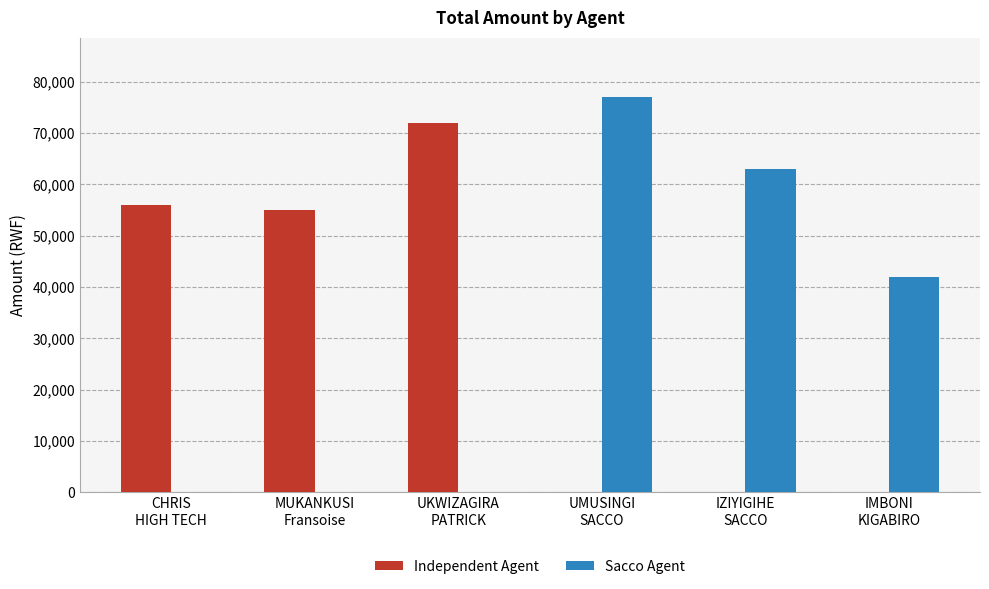

At which label does Sacco Agent first exceed 42000?

UMUSINGI
SACCO